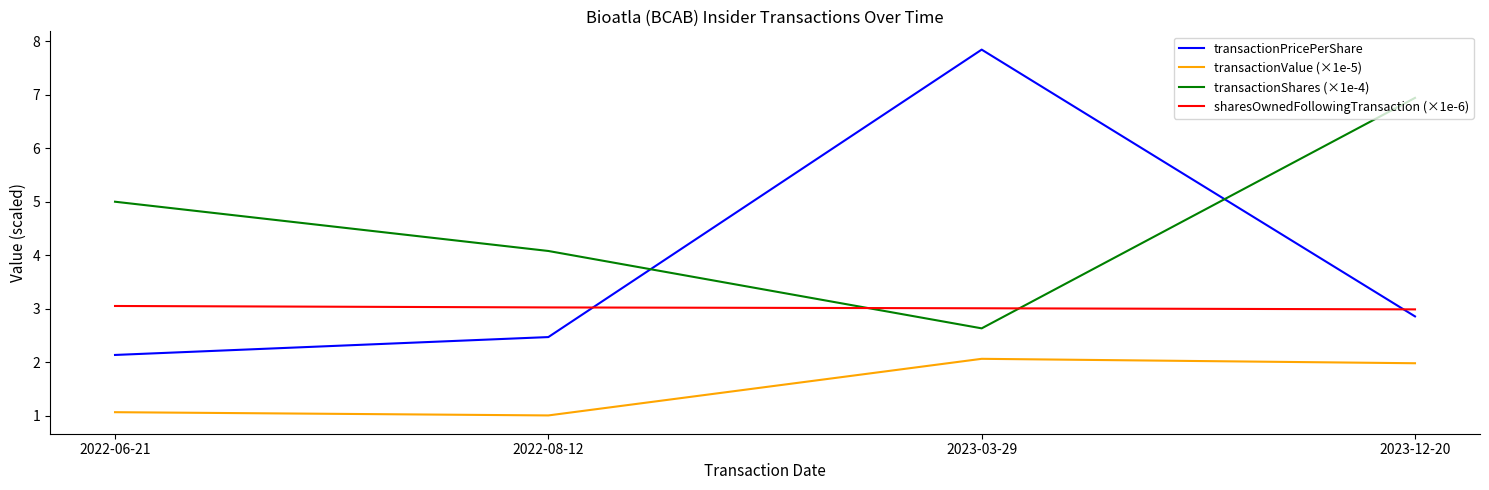

List the series in order of their peak value, lowest first.

transactionValue (×1e-5), sharesOwnedFollowingTransaction (×1e-6), transactionShares (×1e-4), transactionPricePerShare